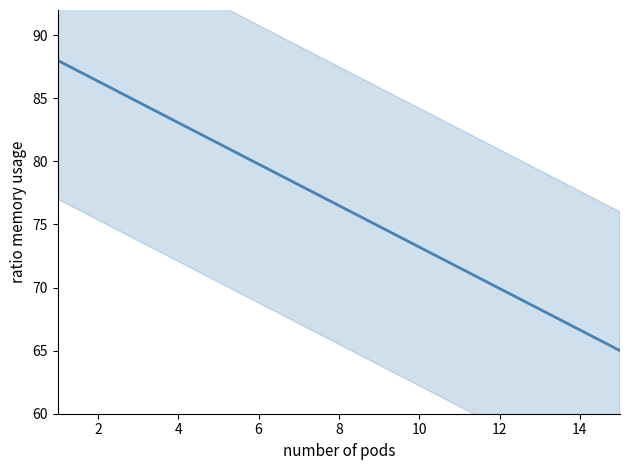

What is the greatest value displayed?

88.0